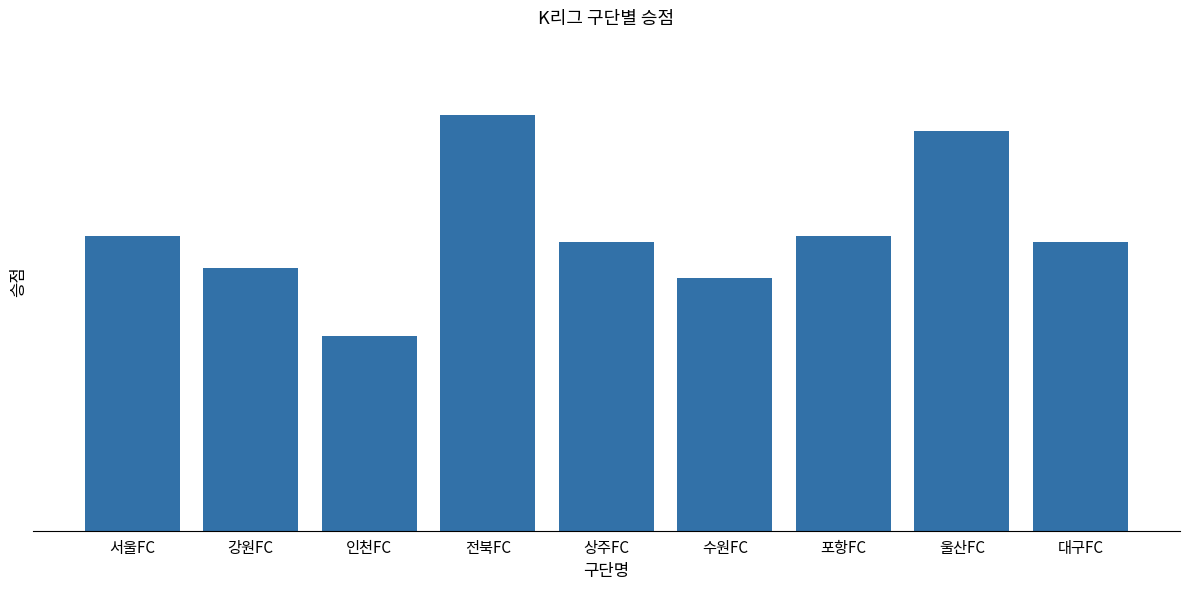

Reading left to right, list all the values displayed in this chart.

서울FC=56	강원FC=50	인천FC=37	전북FC=79	상주FC=55	수원FC=48	포항FC=56	울산FC=76	대구FC=55